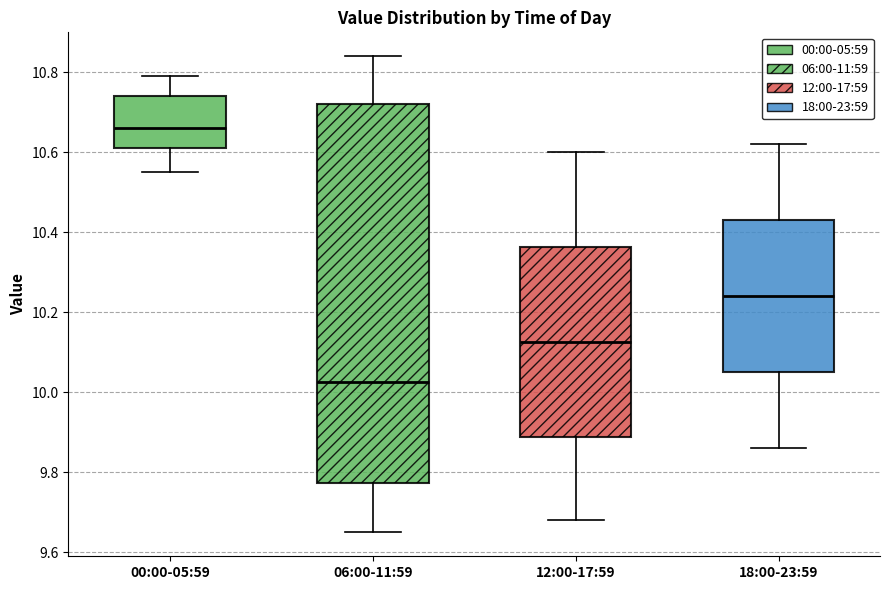

Comparing the boxes themselves (not the whiskers), which one is the tallest?

06:00-11:59